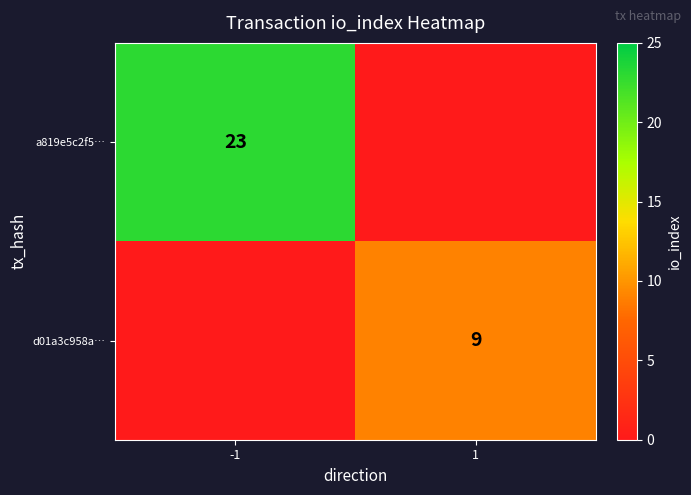

The value of d01a3c958a… at 1 is 9. True or false?

True